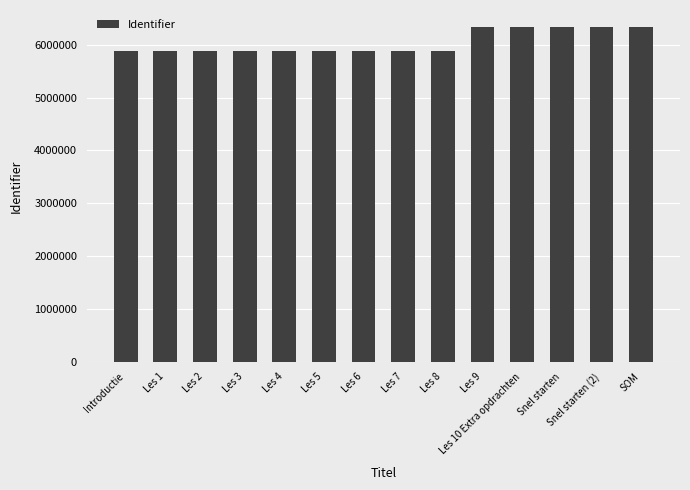

Count the number of categories in the chart.

14